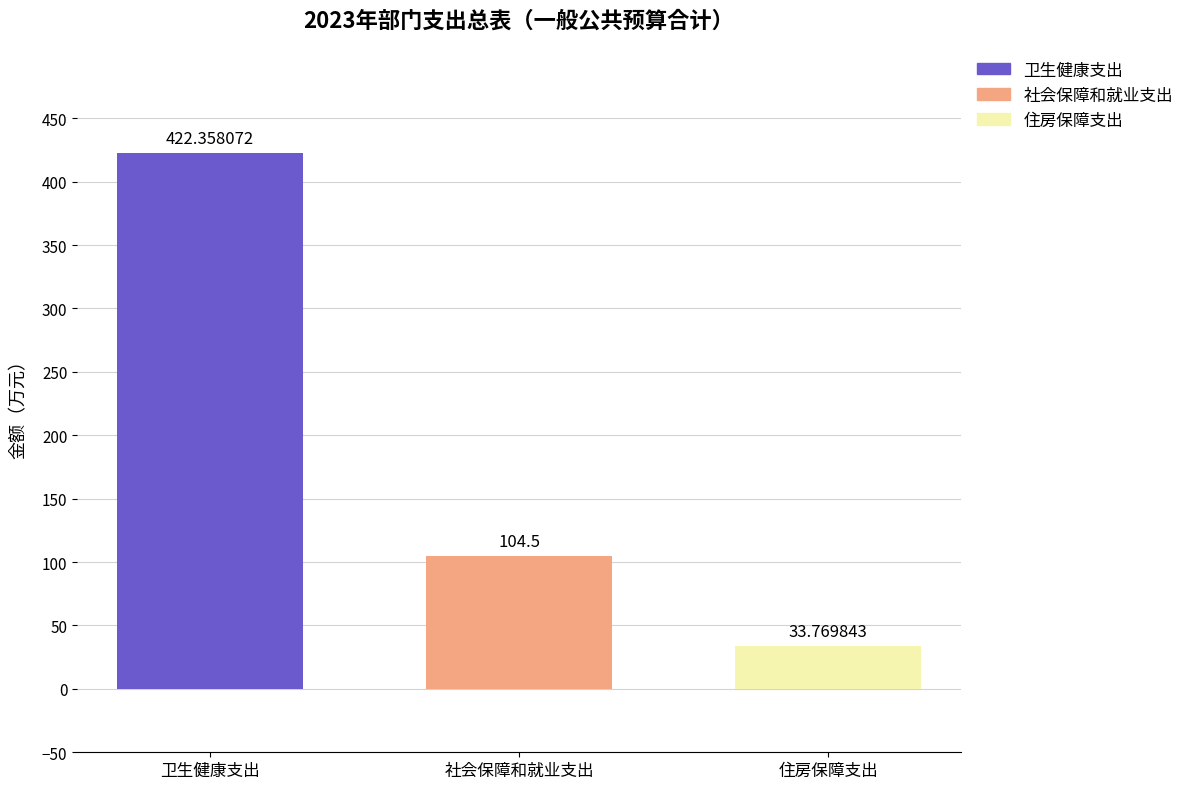

Which series has the widest spread of values?

卫生健康支出